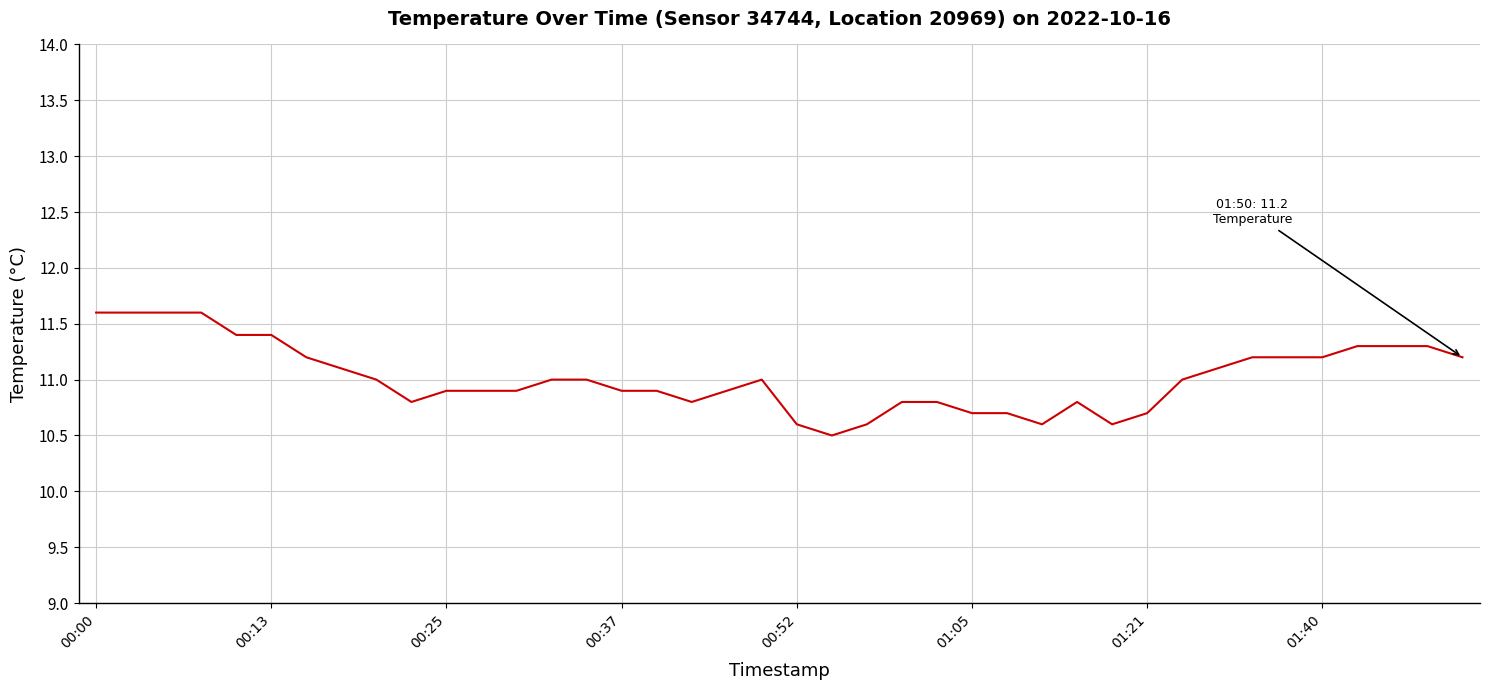

What is the maximum value shown in the chart?

11.6